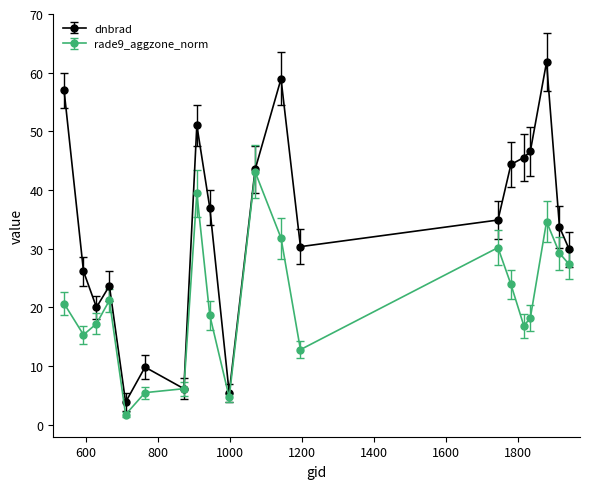

What is the value of the dnbrad point at the 1st from the left?

57.0